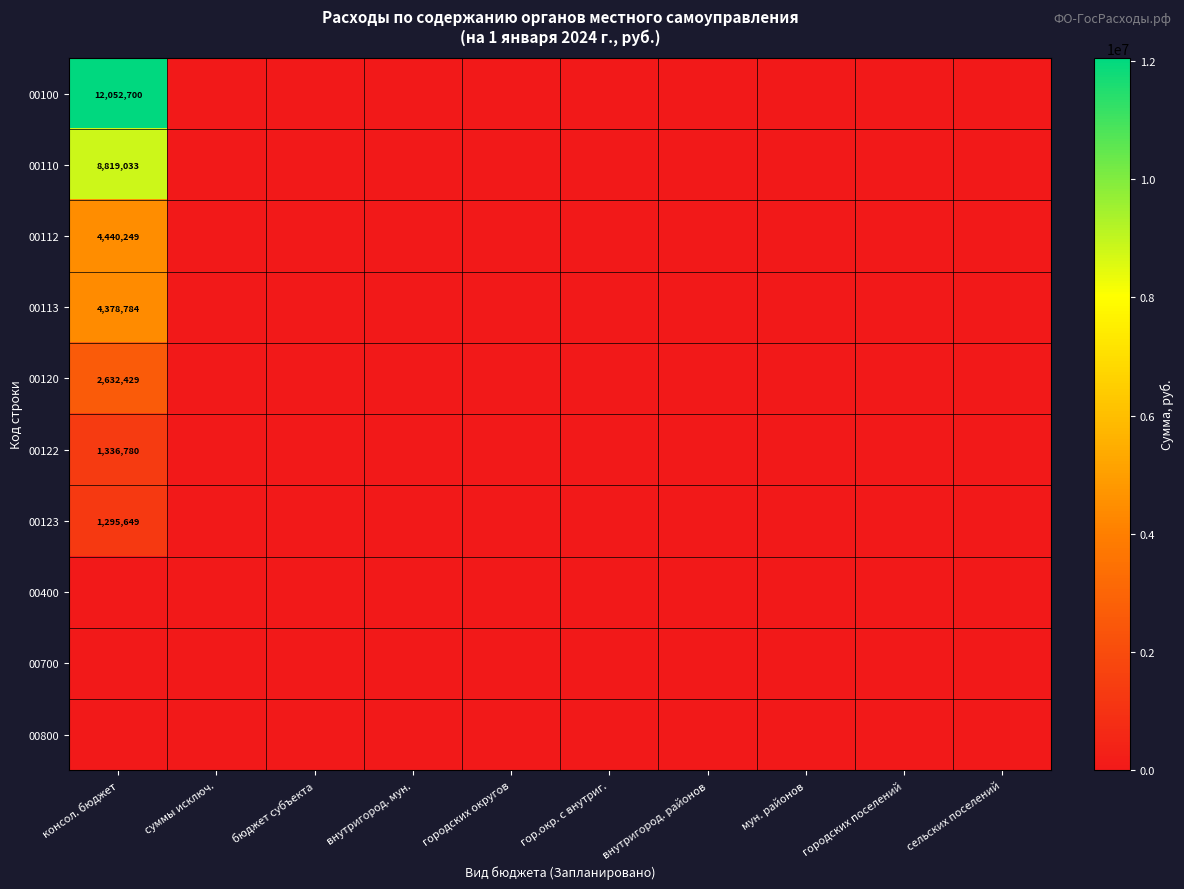

Is the value of 00110 at консол. бюджет greater than the value of 00700 at суммы исключ.?

Yes